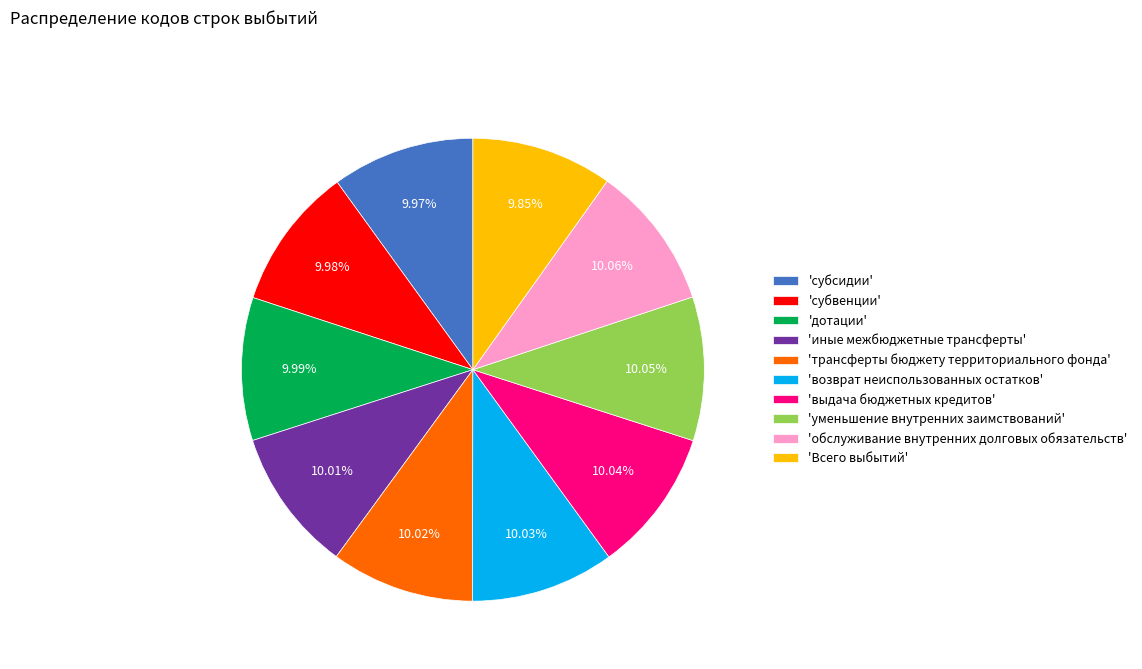

Approximately how many times larger is the value at 'трансферты бюджету территориального фонда' compared to 'уменьшение внутренних заимствований'?

1.0